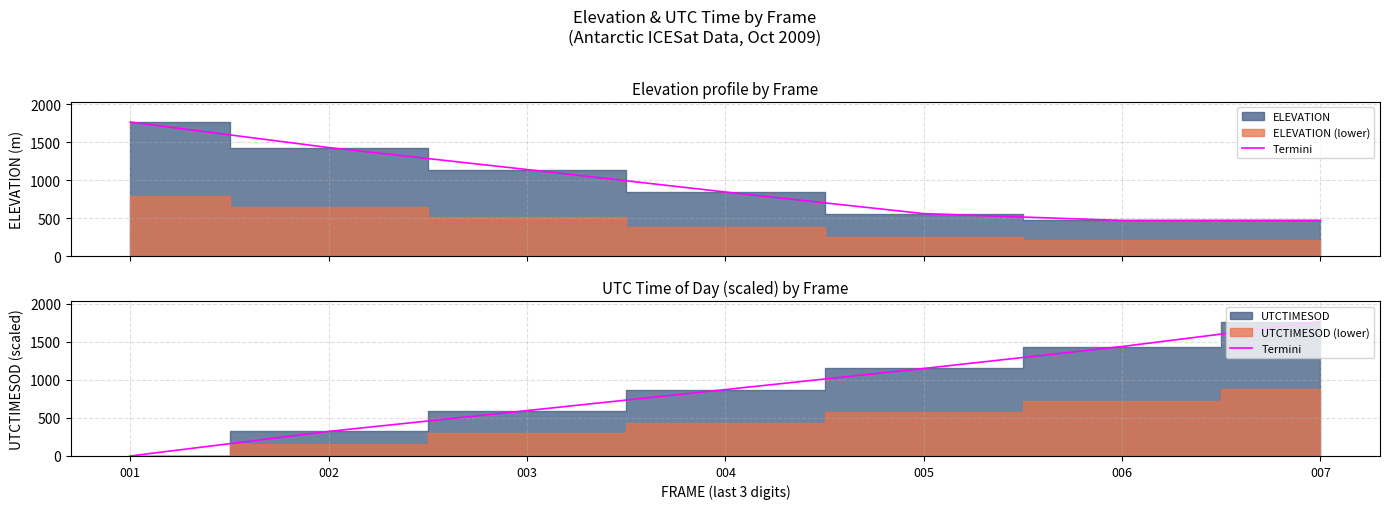

What is the value of the 7th point from the left?

1763.8